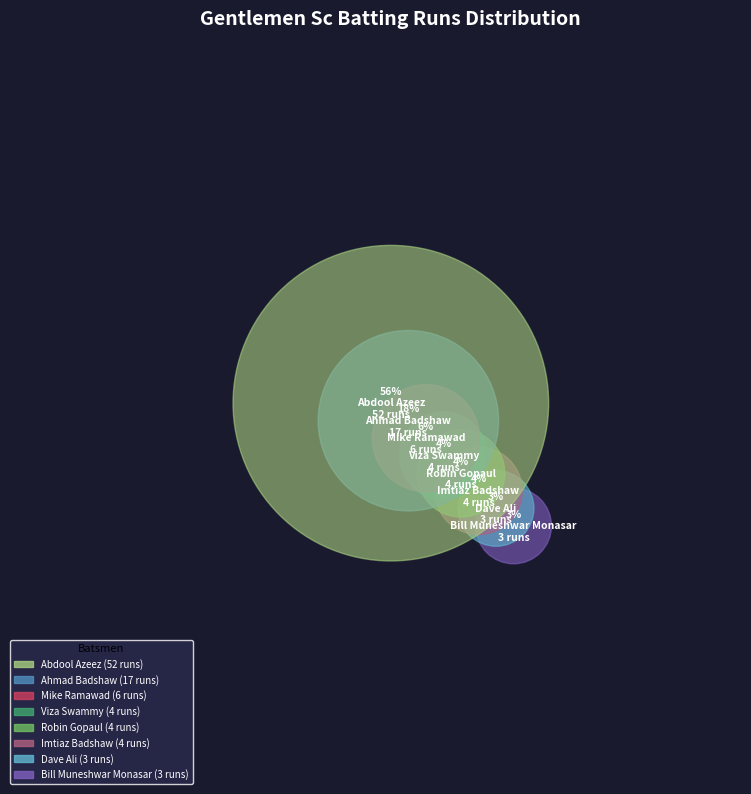

To the nearest percent, what percentage of the pie is Dave Ali?

3%